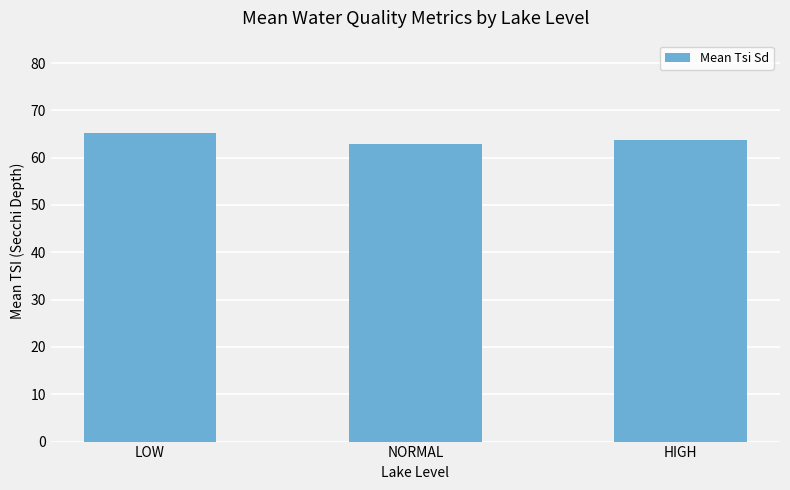

What is the sum of the values at LOW and HIGH?

128.8